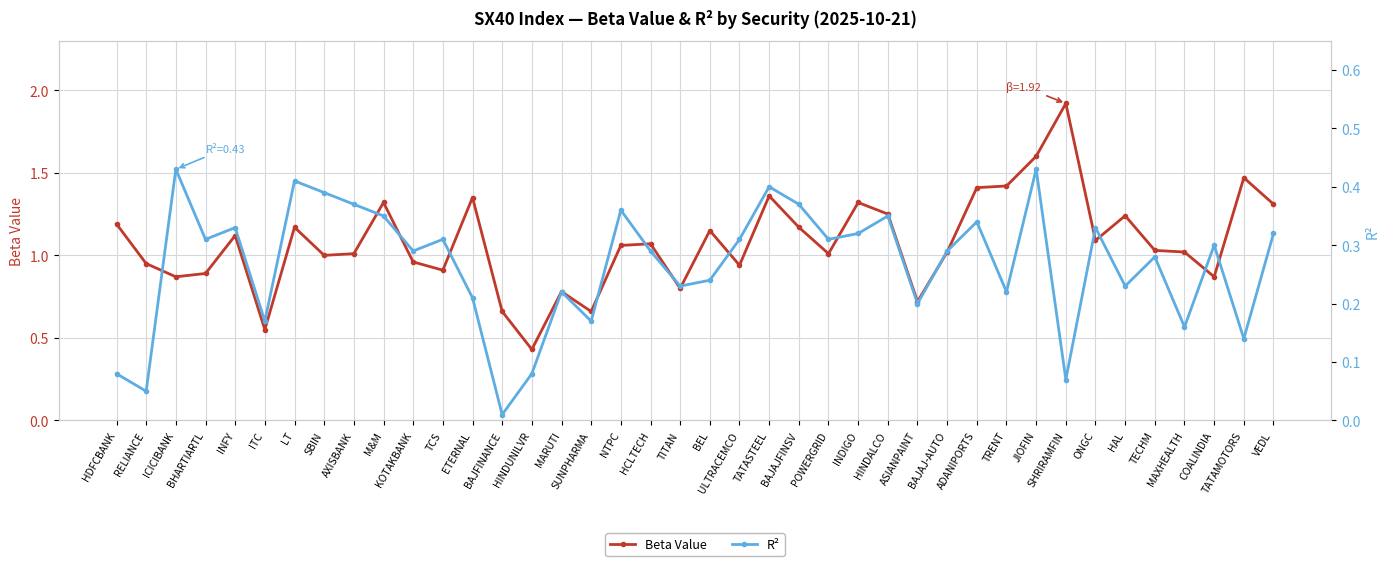

What is the average value of the R² series?

0.3